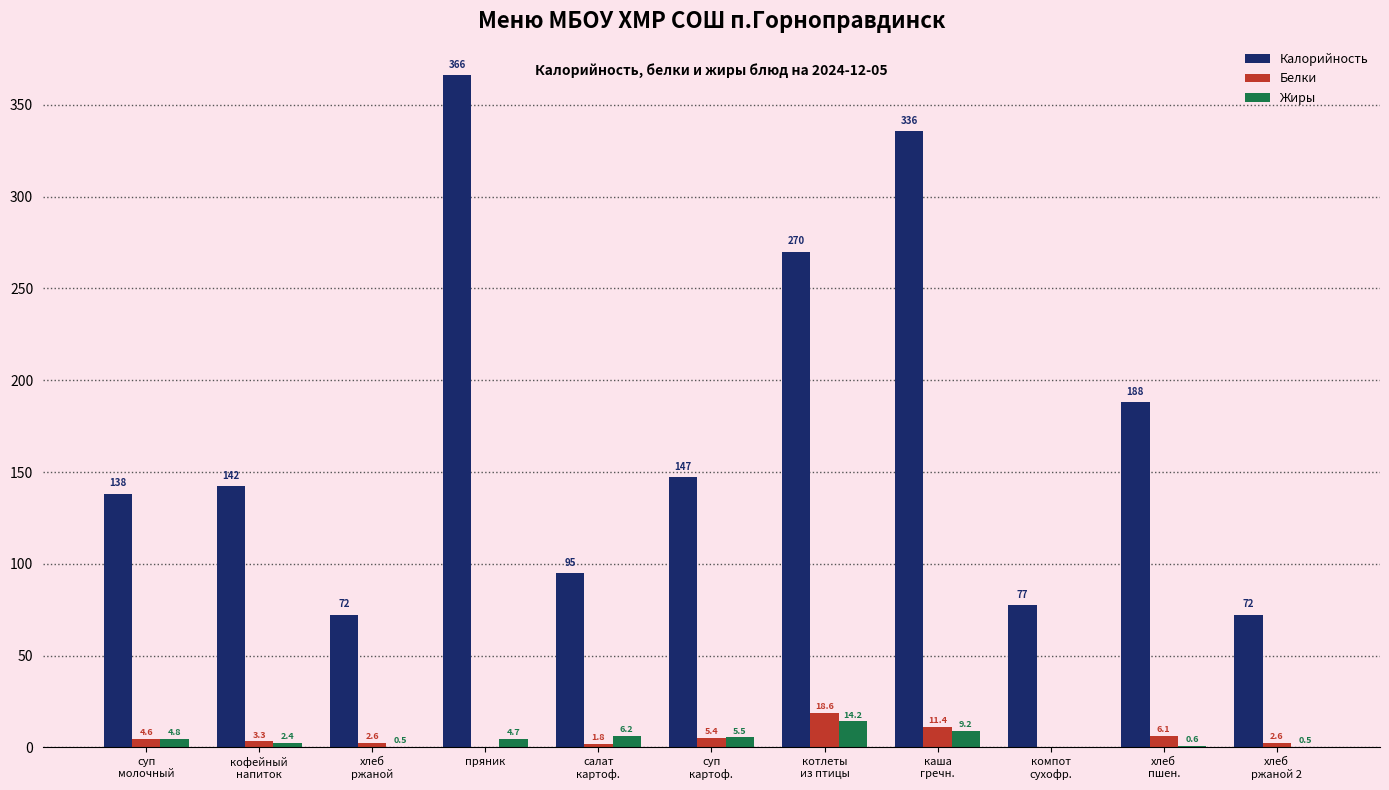

What is the highest value of the Калорийность series?

366.0